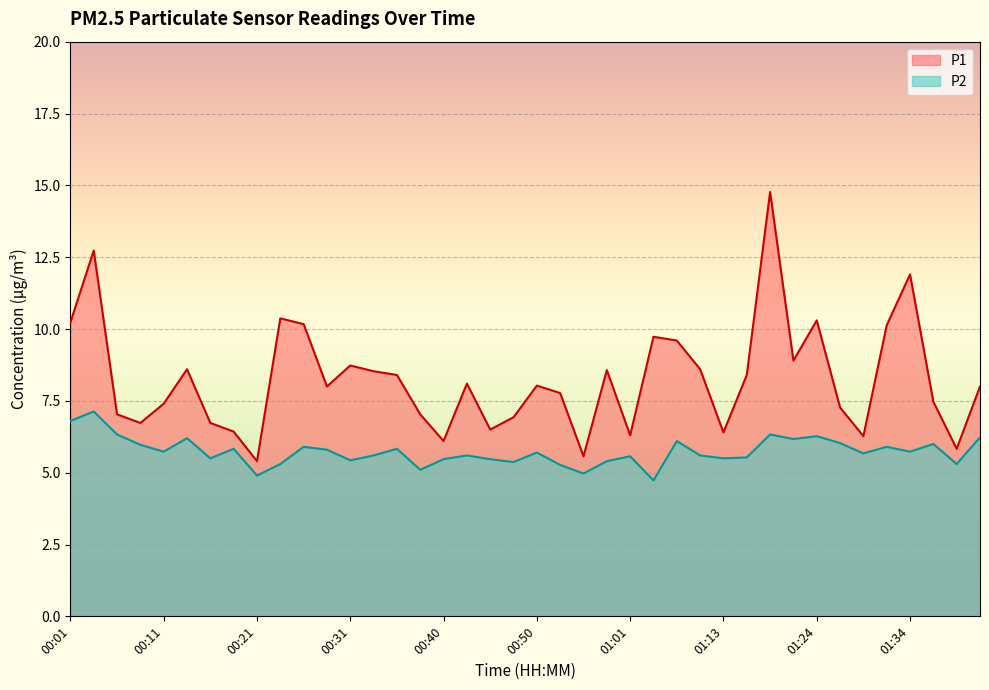

The value of P1 at 00:50 is 14.0. True or false?

False